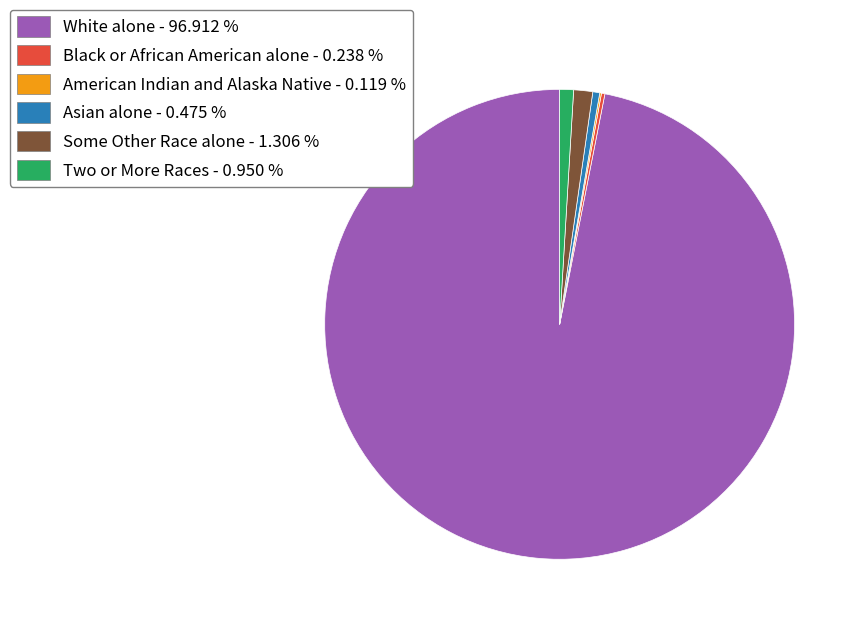

Which category has the biggest portion of the pie?

White alone